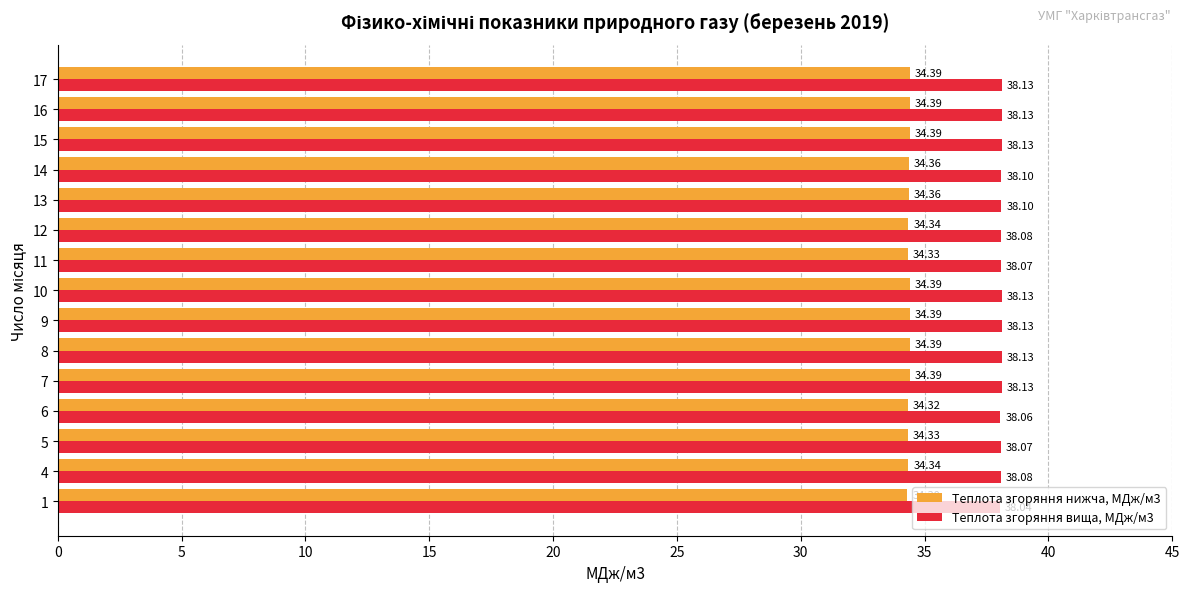

Which series has the largest total across all categories?

Теплота згоряння вища, МДж/м3